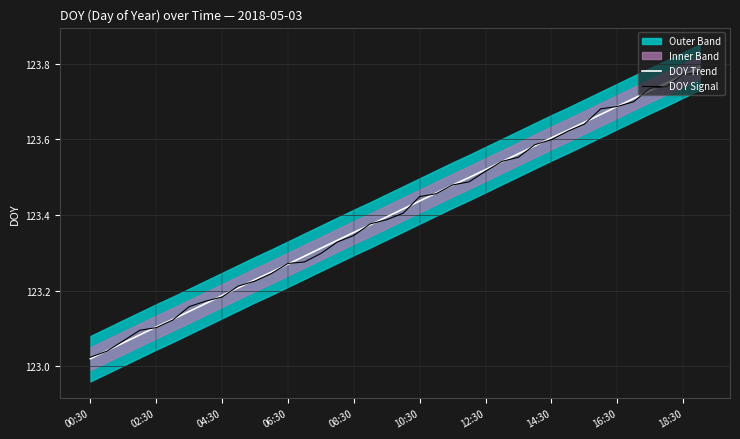

Reading right to left, what are all the values shown in this chart?

DOY Trend: 123.8	123.8	123.7	123.7	123.7	123.7	123.7	123.6	123.6	123.6	123.6	123.6	123.5	123.5	123.5	123.5	123.5	123.4	123.4	123.4	123.4	123.4	123.3	123.3	123.3	123.3	123.2	123.2	123.2	123.2	123.2	123.1	123.1	123.1	123.1	123.1	123.0	123.0
DOY Signal: 123.8	123.8	123.7	123.7	123.7	123.7	123.7	123.6	123.6	123.6	123.6	123.6	123.5	123.5	123.5	123.5	123.5	123.4	123.4	123.4	123.4	123.3	123.3	123.3	123.3	123.3	123.2	123.2	123.2	123.2	123.2	123.2	123.1	123.1	123.1	123.1	123.0	123.0